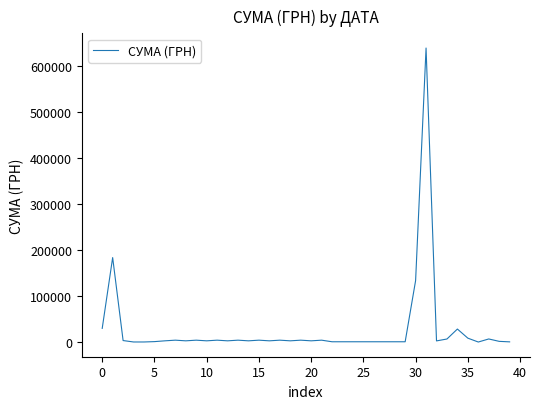

What is the difference between the maximum and minimum values?

638879.8